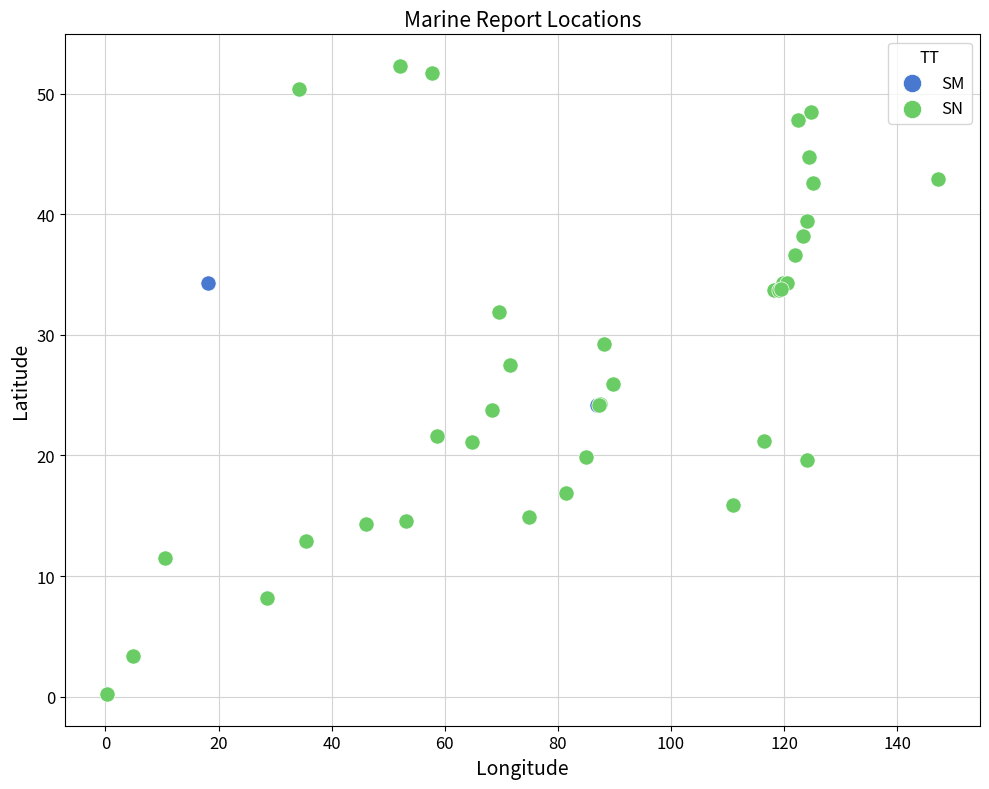

What are all the series names shown in the legend?

SM, SN